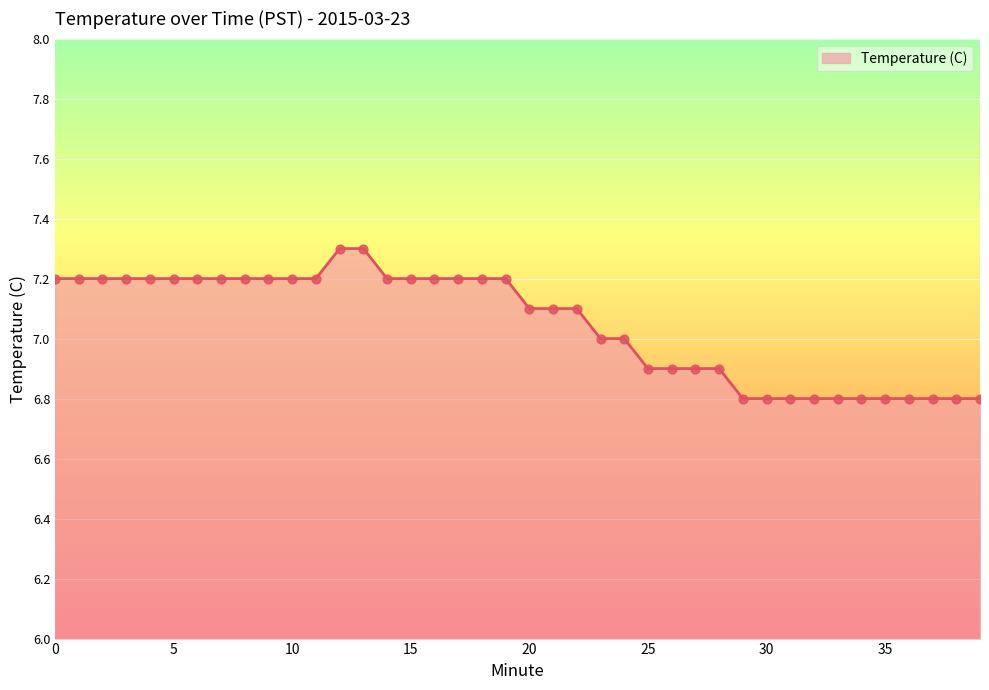

What is the difference between the maximum and minimum values?

0.5